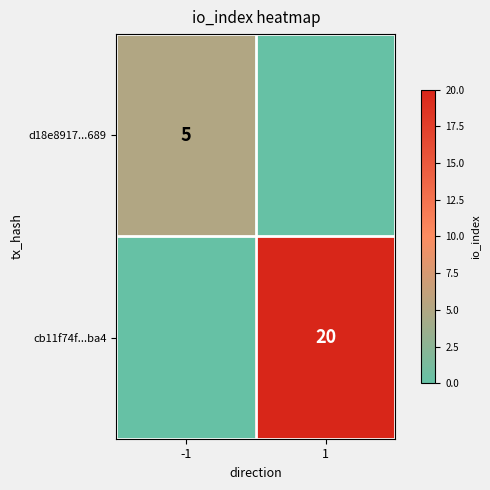

True or false: d18e8917...689 has a value of 5 at -1.

True